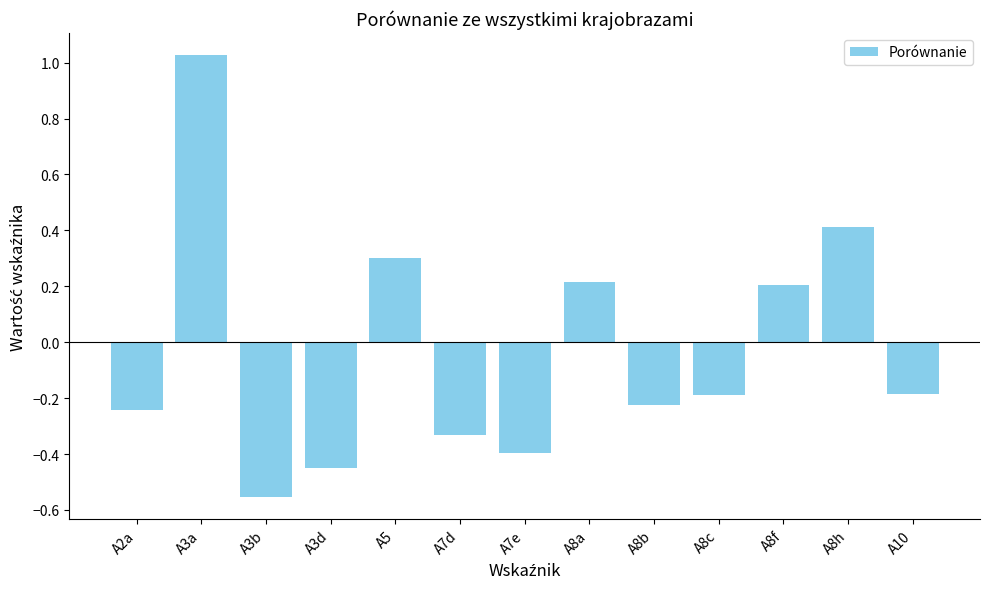

Does the chart contain any negative values?

Yes